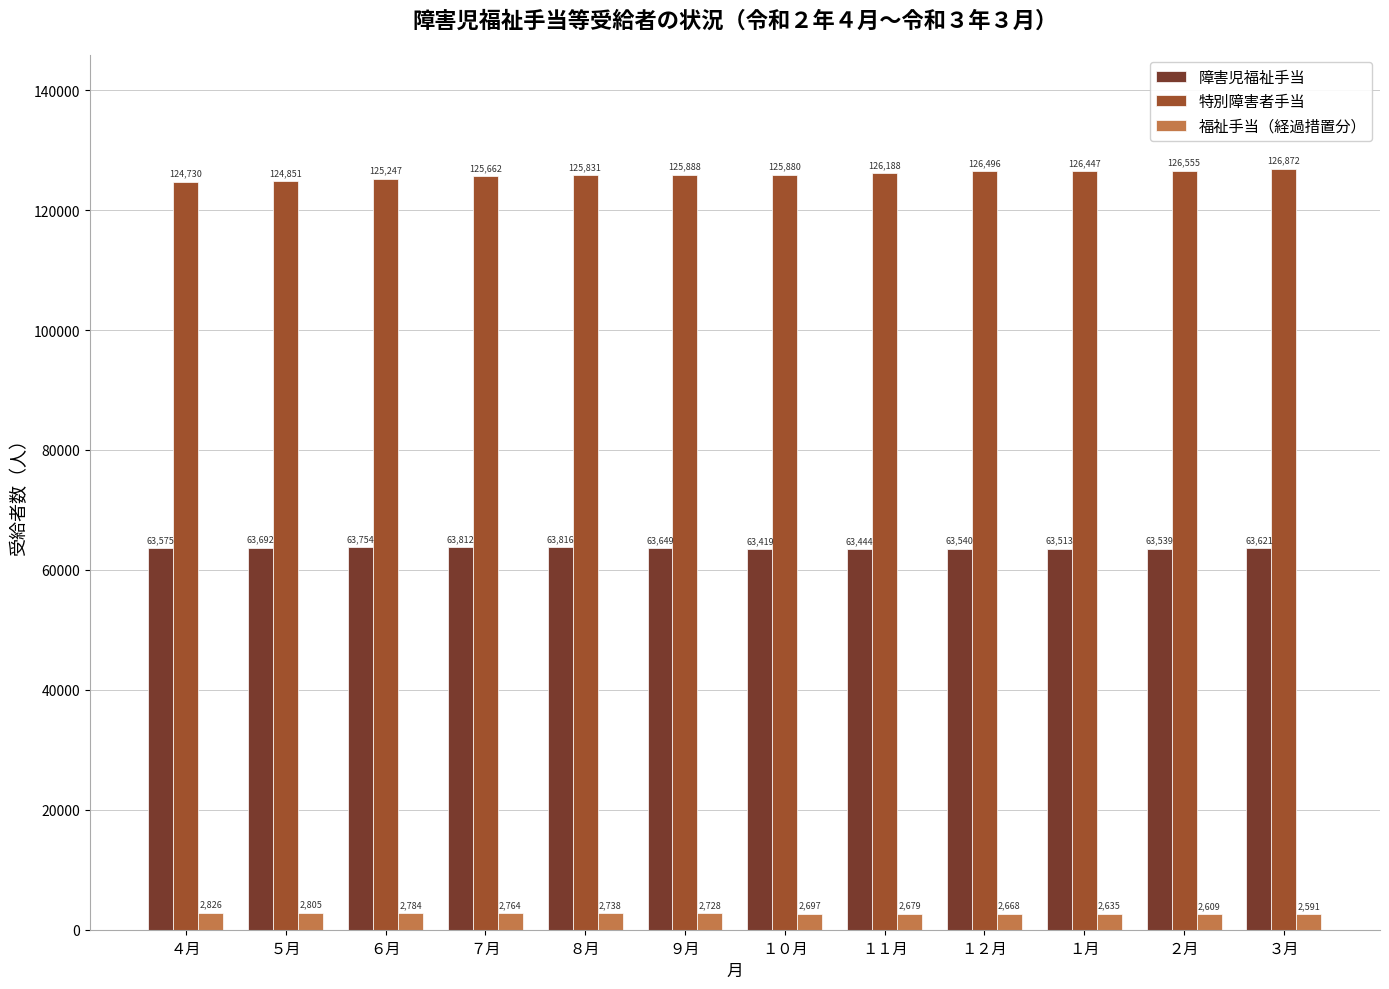

What is the lowest value of the 障害児福祉手当 series?

63419